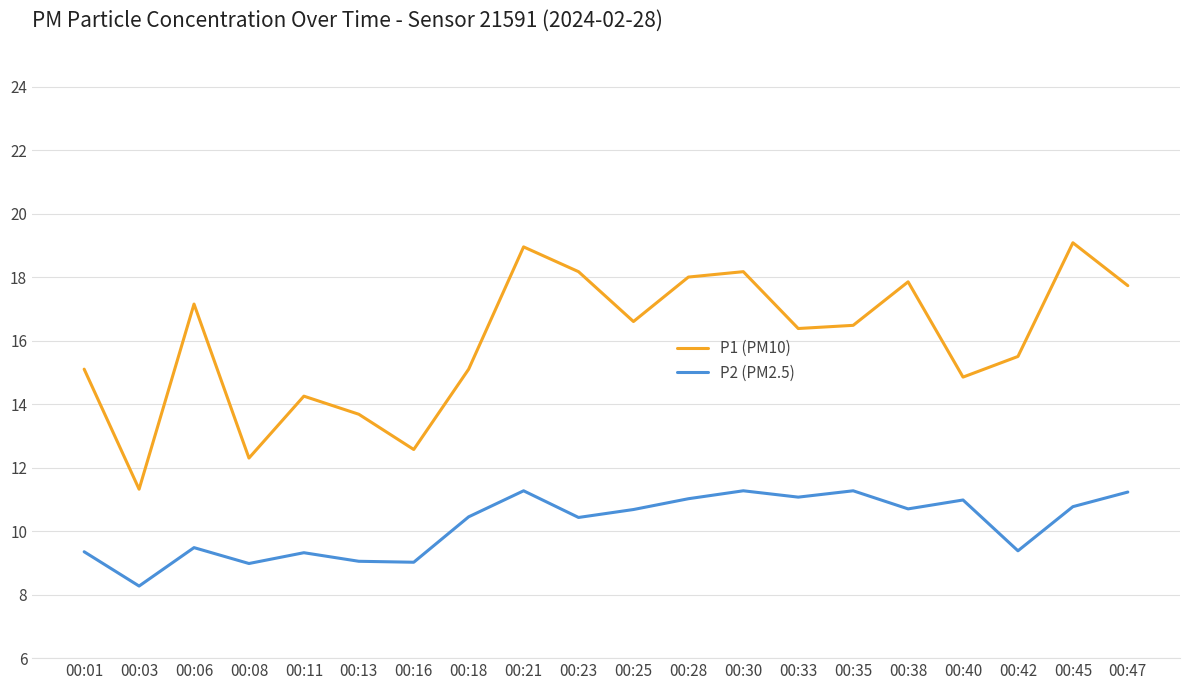

What is the difference between the P2 (PM2.5) values at 00:08 and 00:38?

1.7